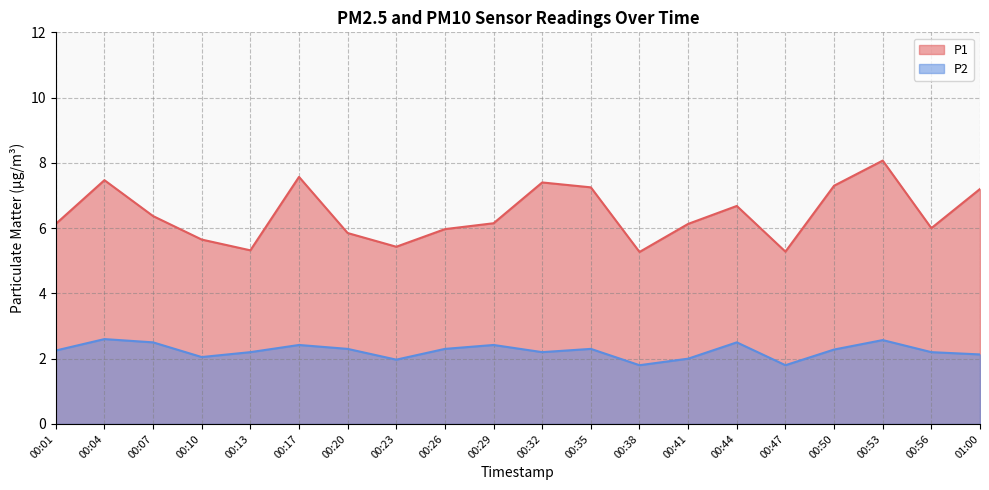

Which series has the largest range (max minus min)?

P1